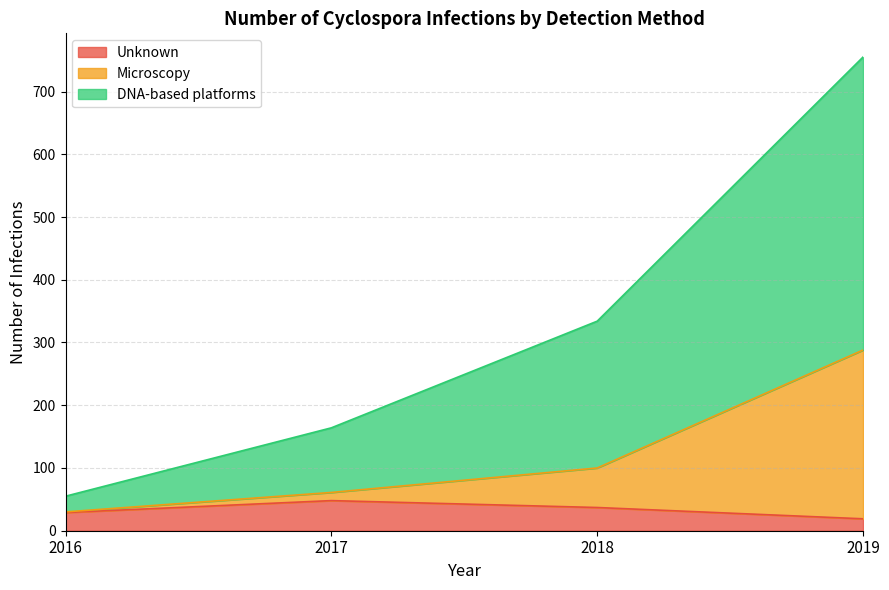

Is it true that Unknown equals 32 at 2019?

False